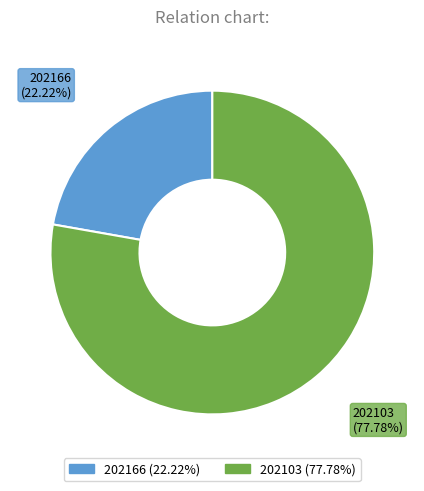

Is it true that 202166 is 7% of the pie?

False